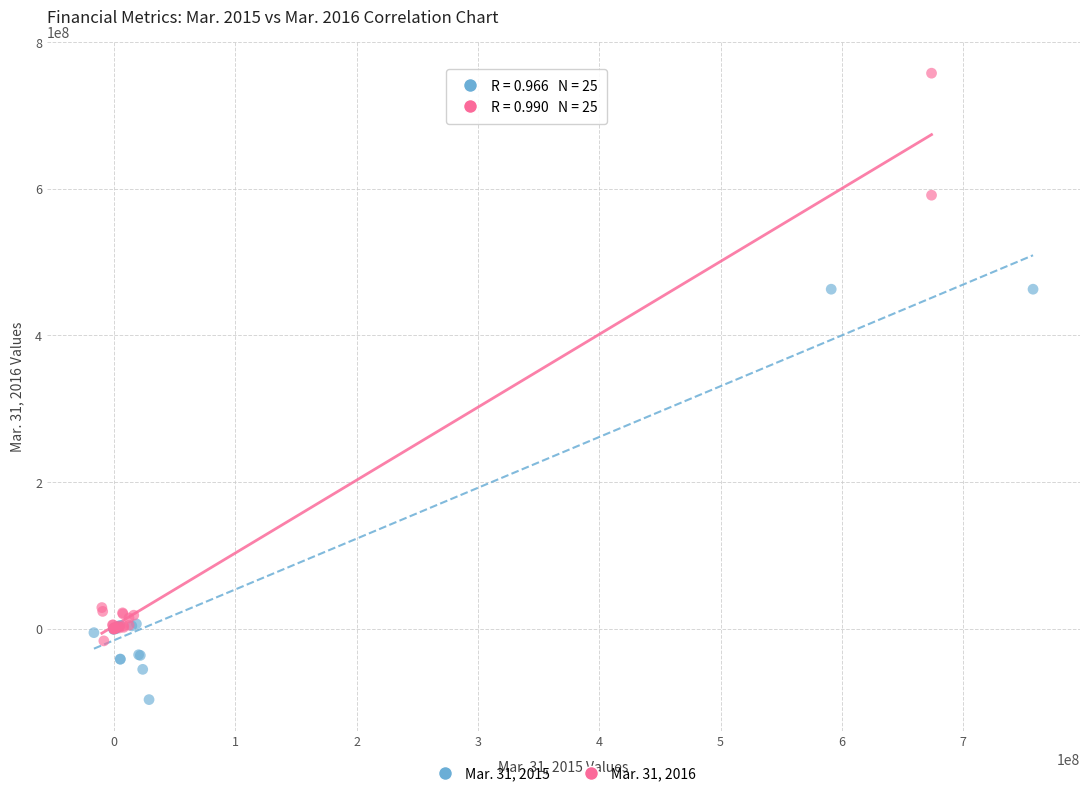

Which series contains the lowest Y value?

Mar. 31, 2015